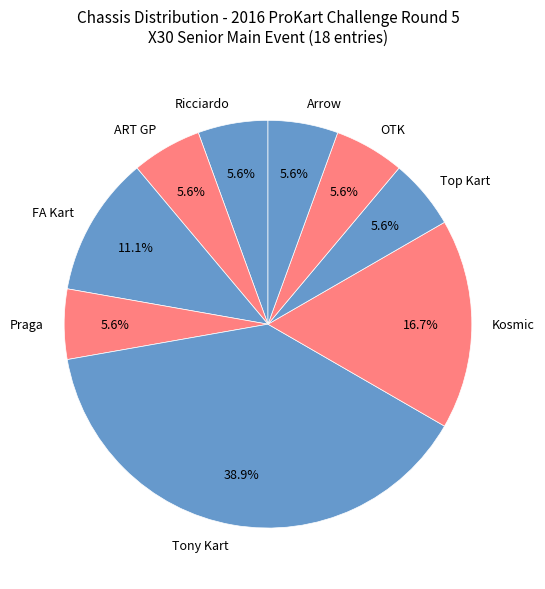

How many segments does this pie chart have?

9